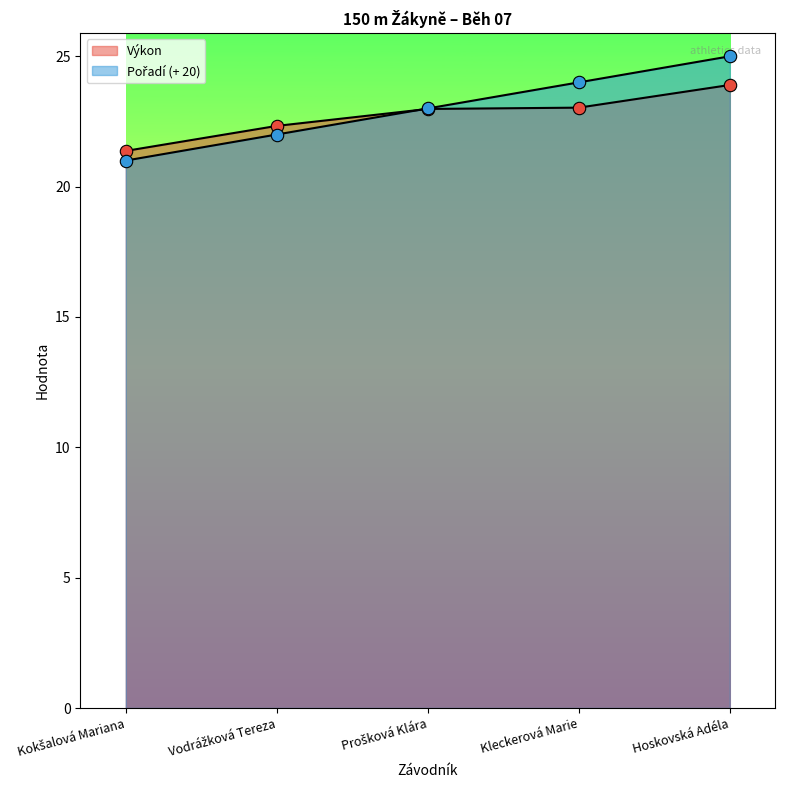

Which series reaches the minimum Y coordinate?

Pořadí